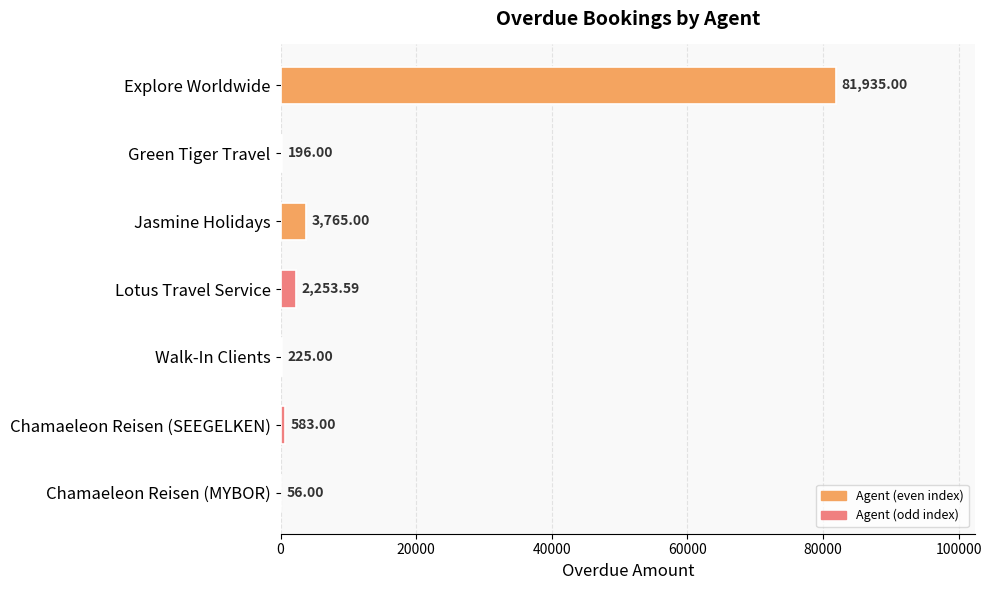

What is the change in value from Explore Worldwide to Lotus Travel Service?

-79681.4